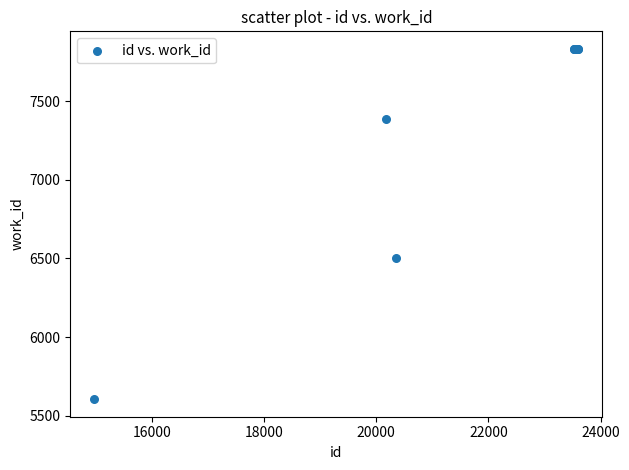

What Y value in the scatter plot is closest to 6719?

6506